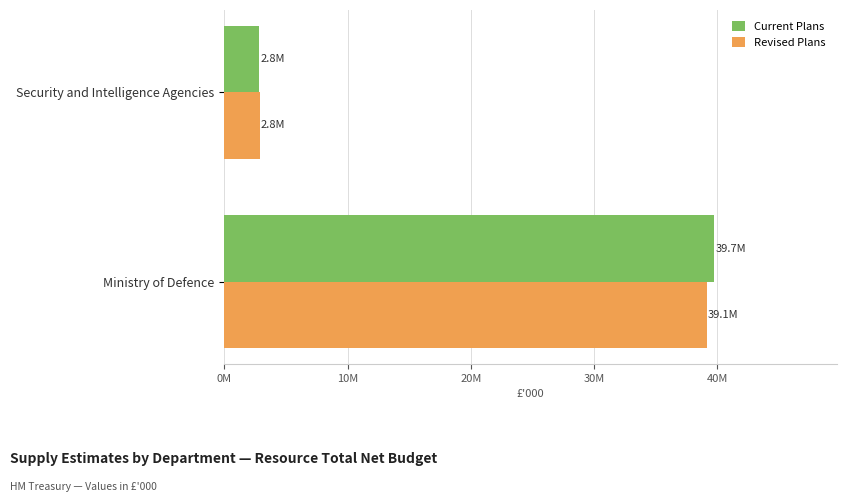

What are all the series names shown in the legend?

Current Plans, Revised Plans